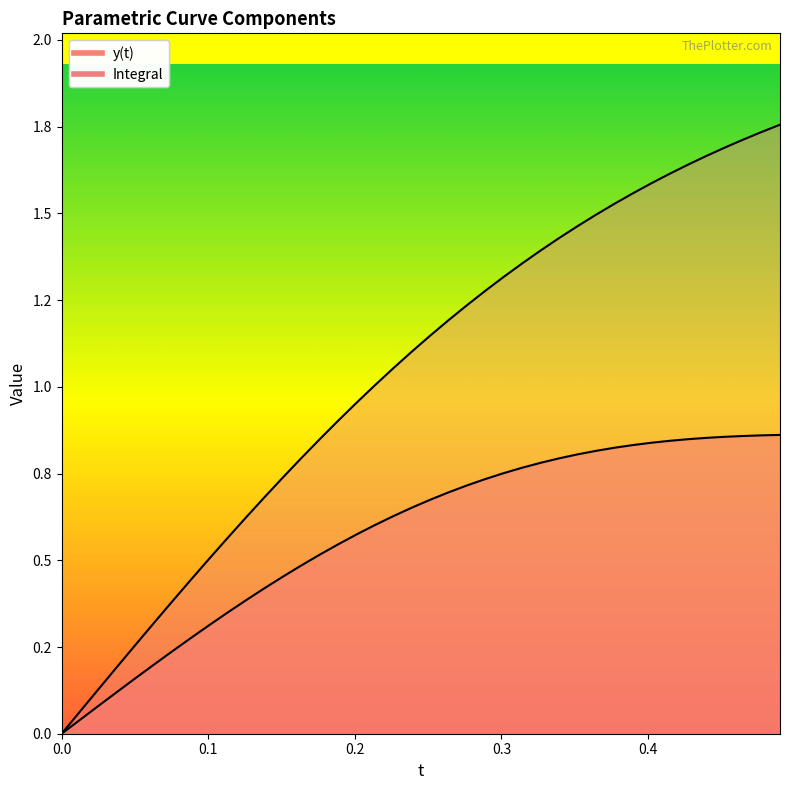

Between 0.11309733552923254 and 0.21362830044410588, which series saw the biggest shift?

Integral